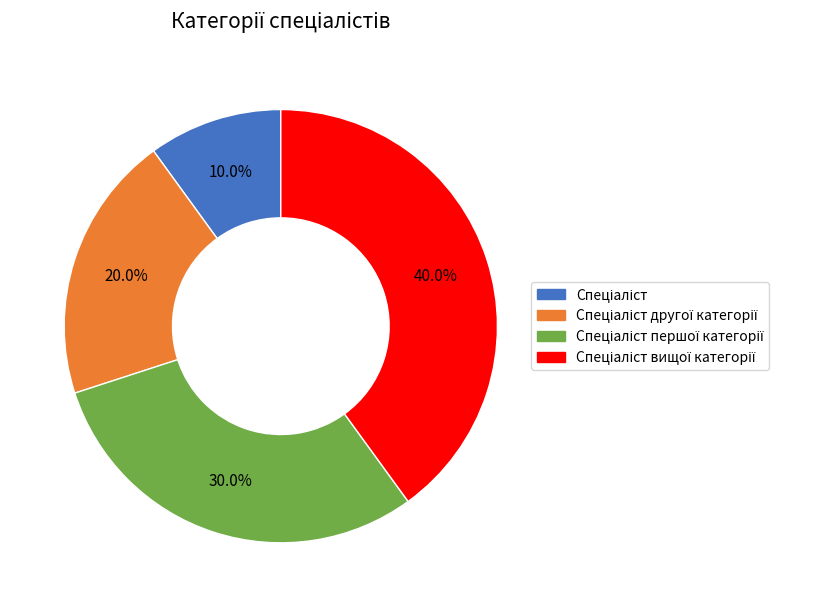

To the nearest percent, what is the difference between the largest and smallest slice percentages?

30%